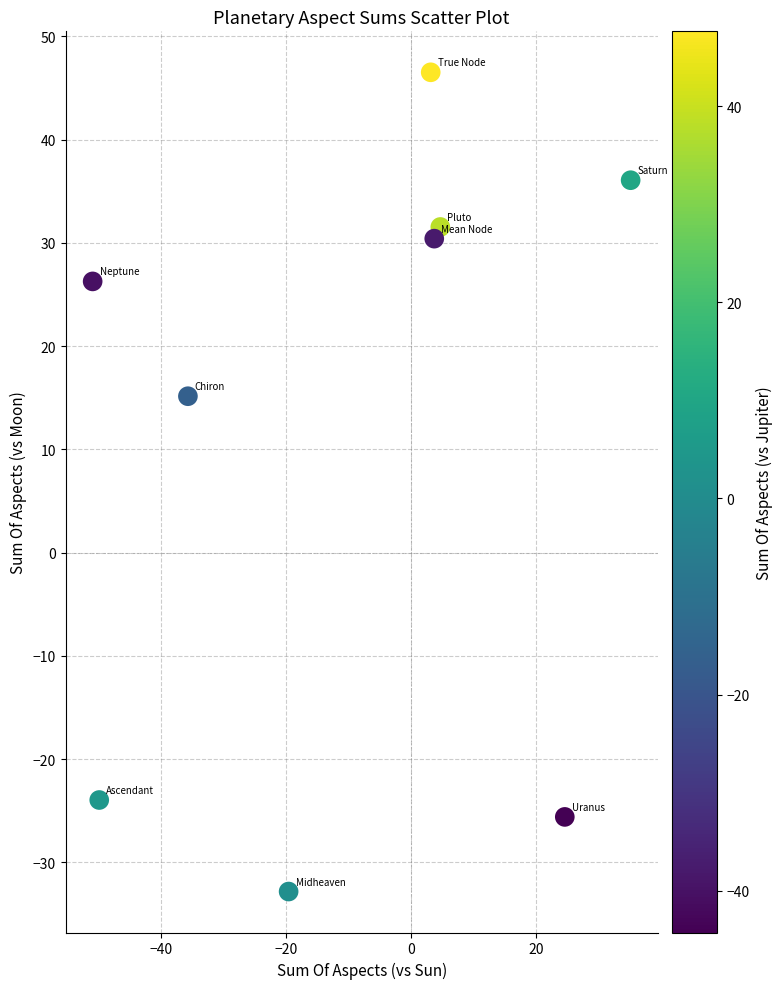

What is the average X value?

-9.4